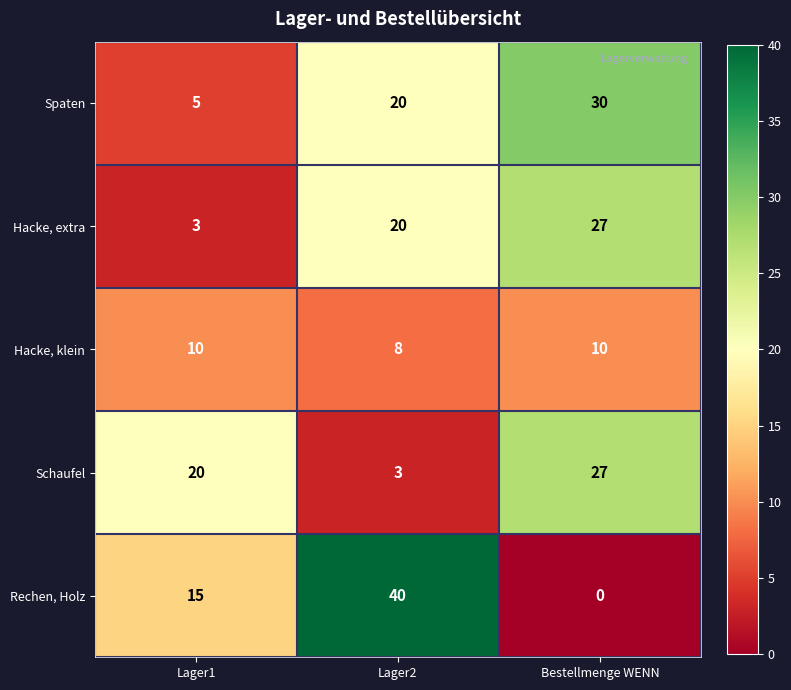

True or false: Spaten has a value of 6 at Lager2.

False